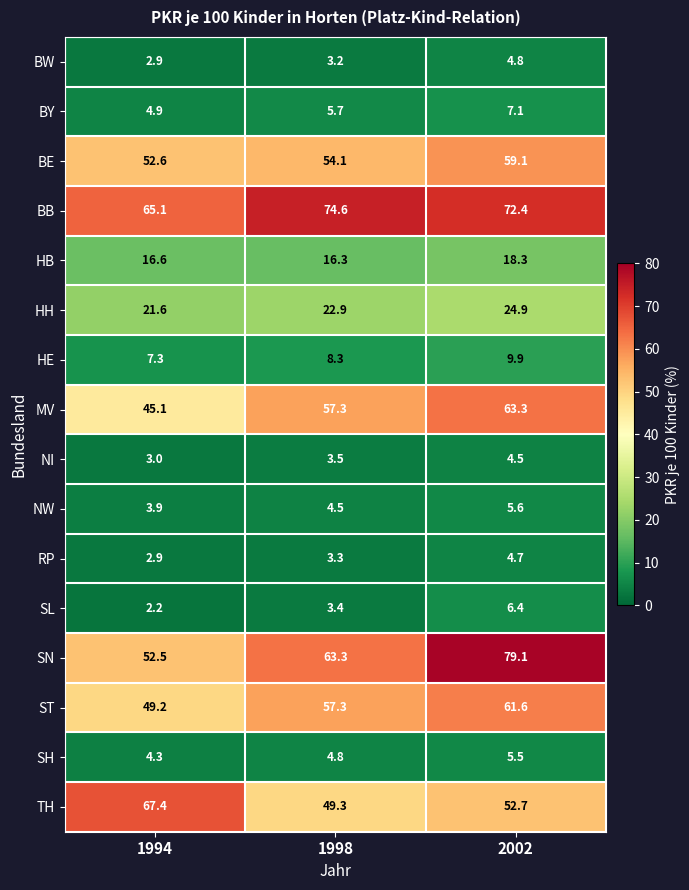

What is the approximate value of ST at 2002?

61.6